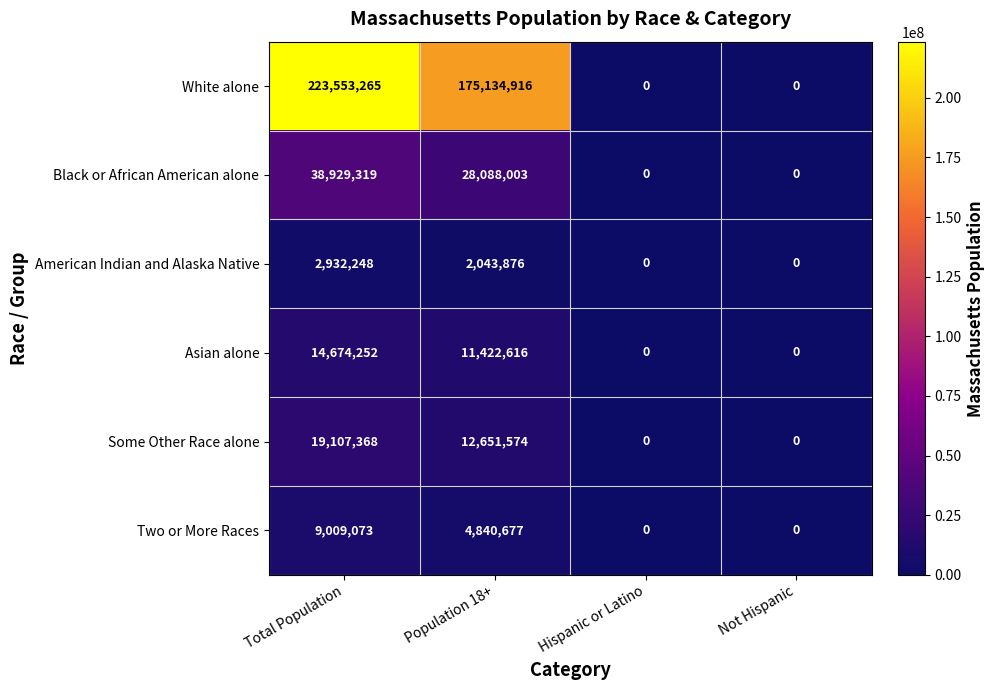

At which label is Some Other Race alone closest to 9553684?

Population 18+